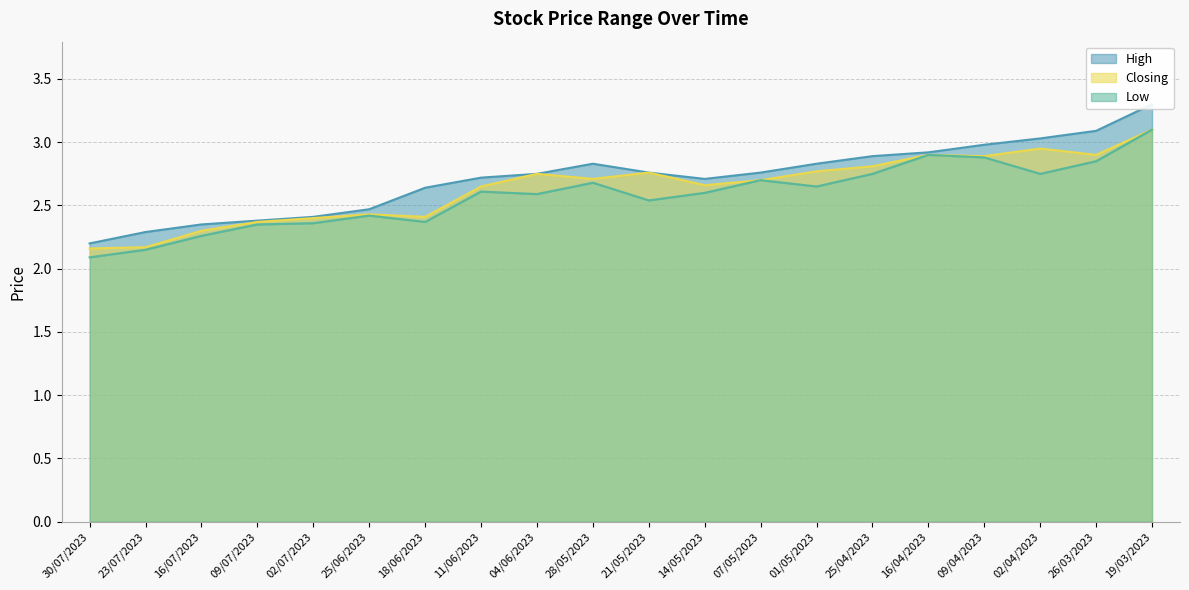

What position from the right is 21/05/2023?

10